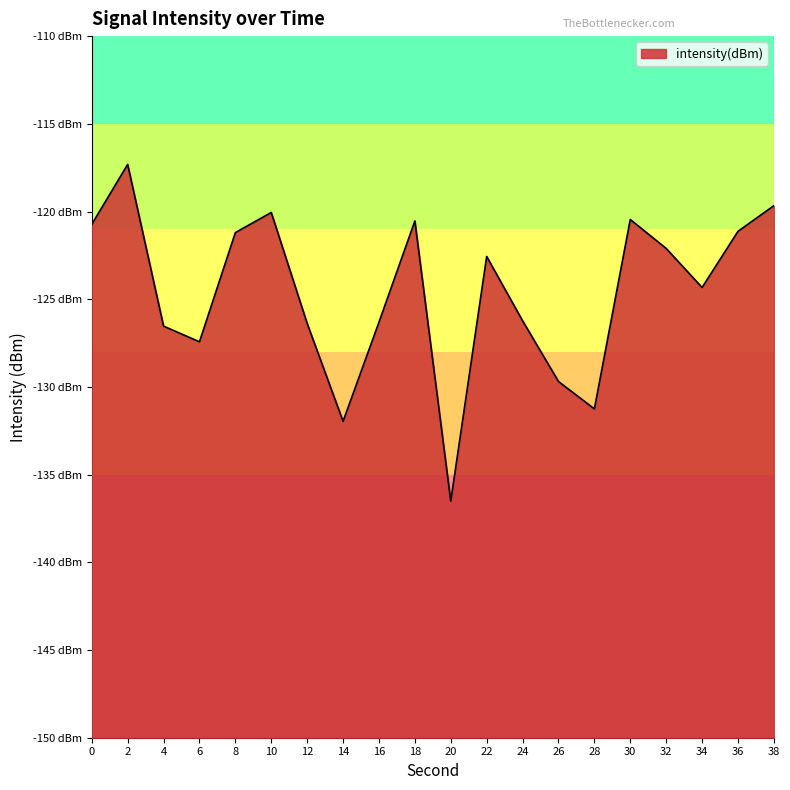

What is the value of the 7th point from the left?

-126.4